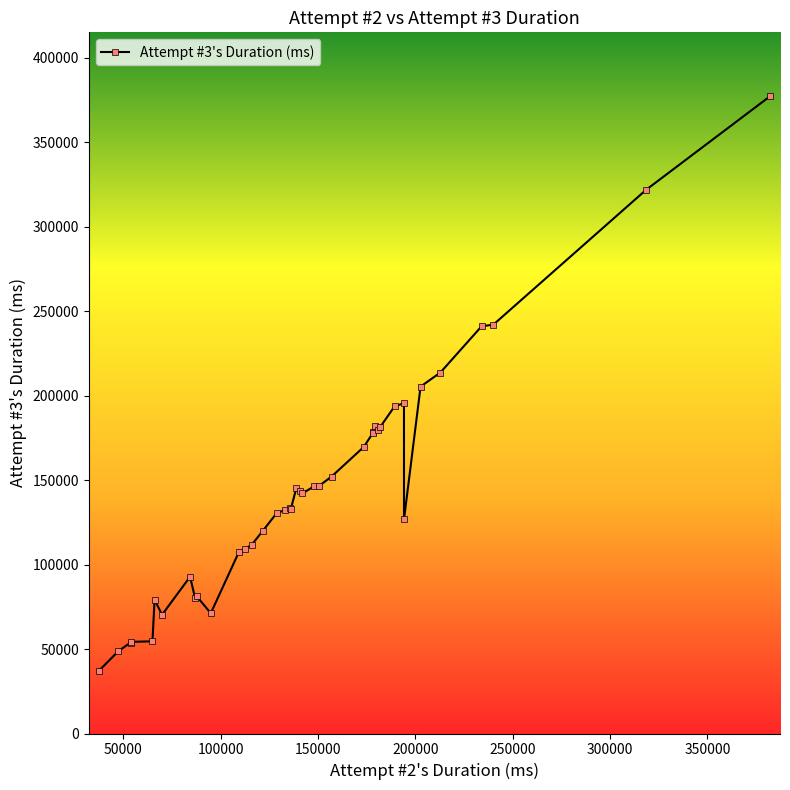

What is the sum of all values?

5763816